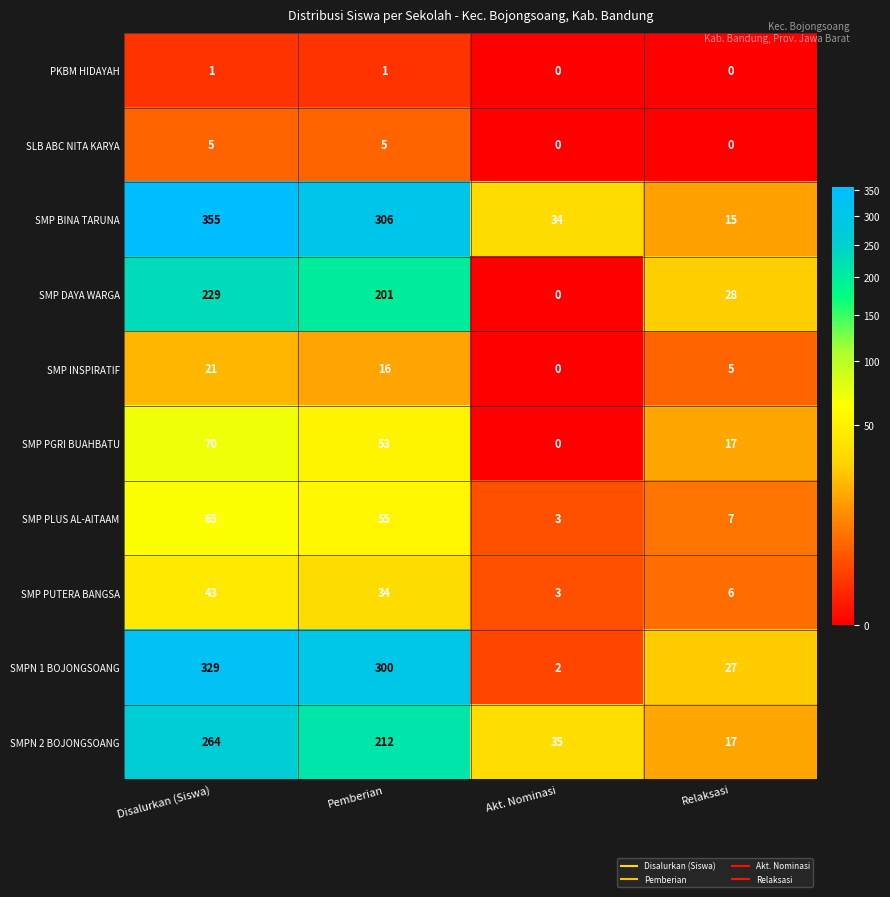

Which series has the largest total across all categories?

SMP BINA TARUNA